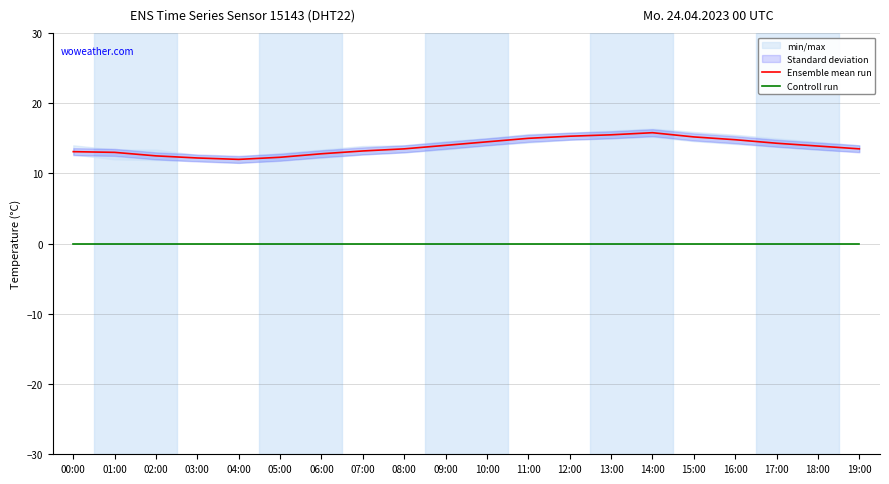

Count the number of data series in this chart.

2